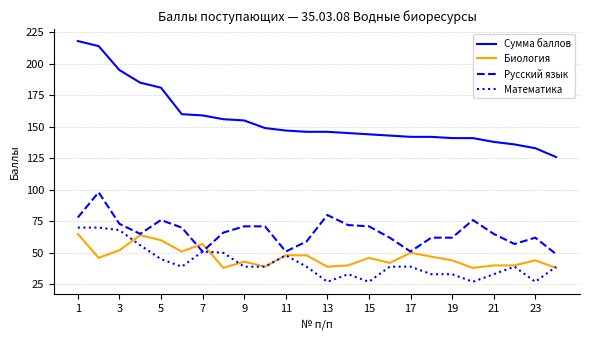

True or false: Математика and Сумма баллов intersect in this chart.

False